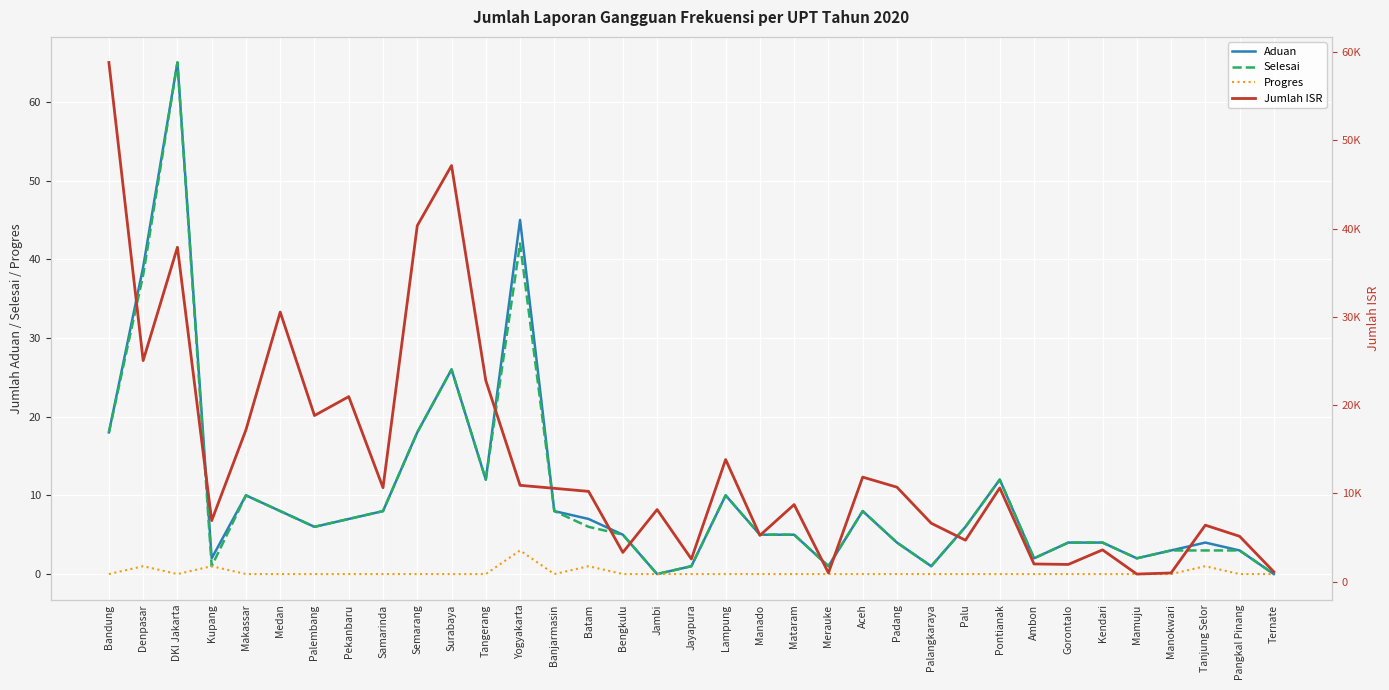

Is this an area chart (filled region under the line)?

No